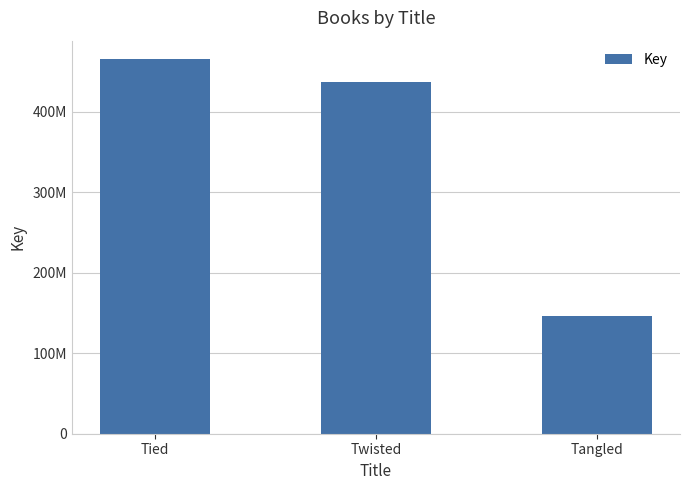

List the labels in order of value, largest first.

Tied, Twisted, Tangled